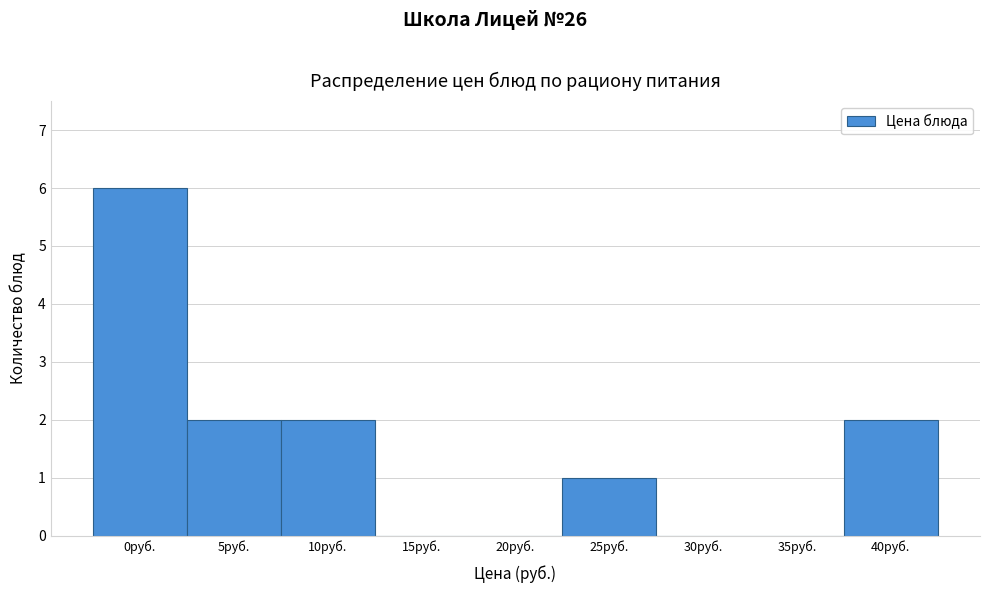

Reading left to right, transcribe all the data shown in this chart.

0руб.=6	5руб.=2	10руб.=2	15руб.=0	20руб.=0	25руб.=1	30руб.=0	35руб.=0	40руб.=2